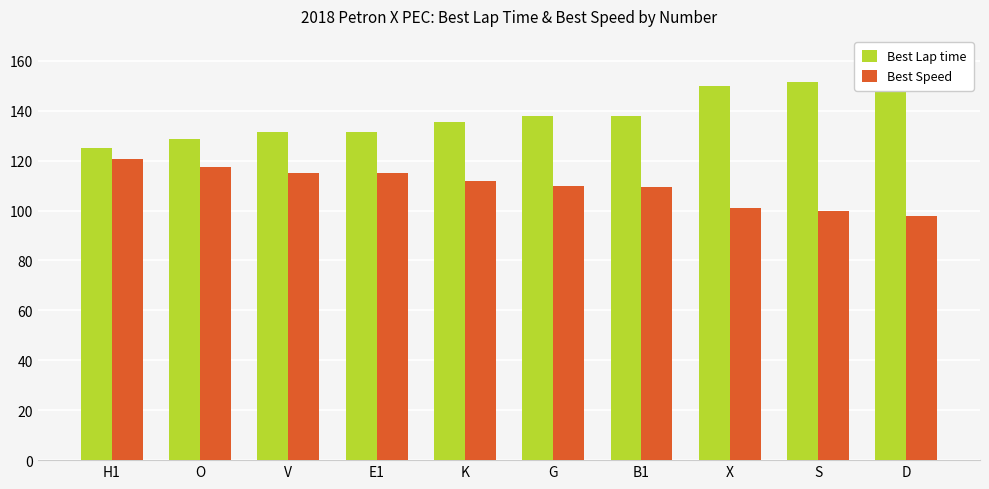

True or false: Best Speed has a value of 98.0 at D.

True